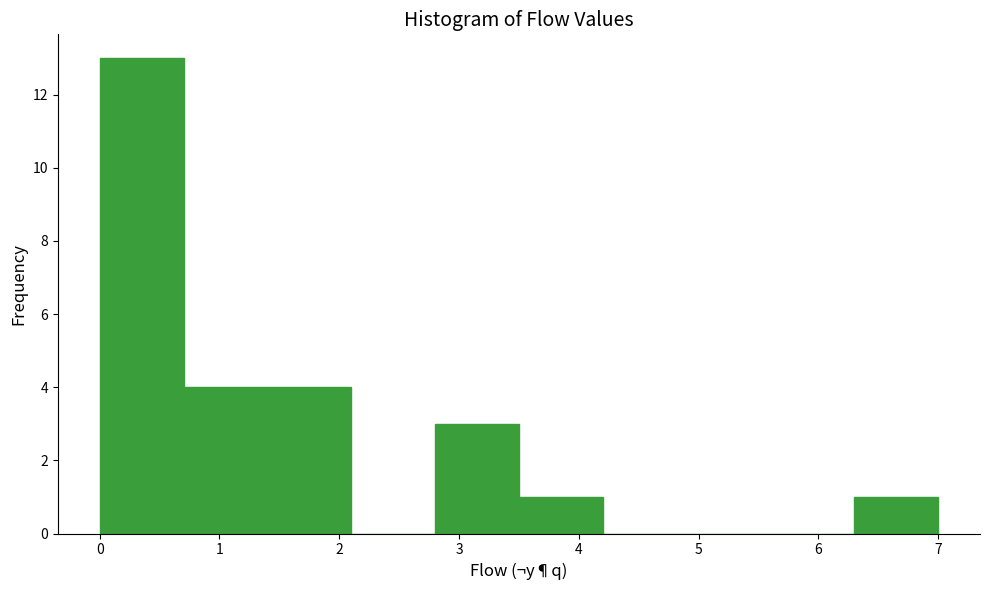

Reading left to right, list every bar in this chart as the range it spans on the x-axis followed by its height. The values are not printed on the chart, so give them approximately, as read against the axis.

0.0 to 0.7: 13
0.7 to 1.4: 4
1.4 to 2.1: 4
2.1 to 2.8: 0
2.8 to 3.5: 3
3.5 to 4.2: 1
4.2 to 4.9: 0
4.9 to 5.6: 0
5.6 to 6.3: 0
6.3 to 7.0: 1